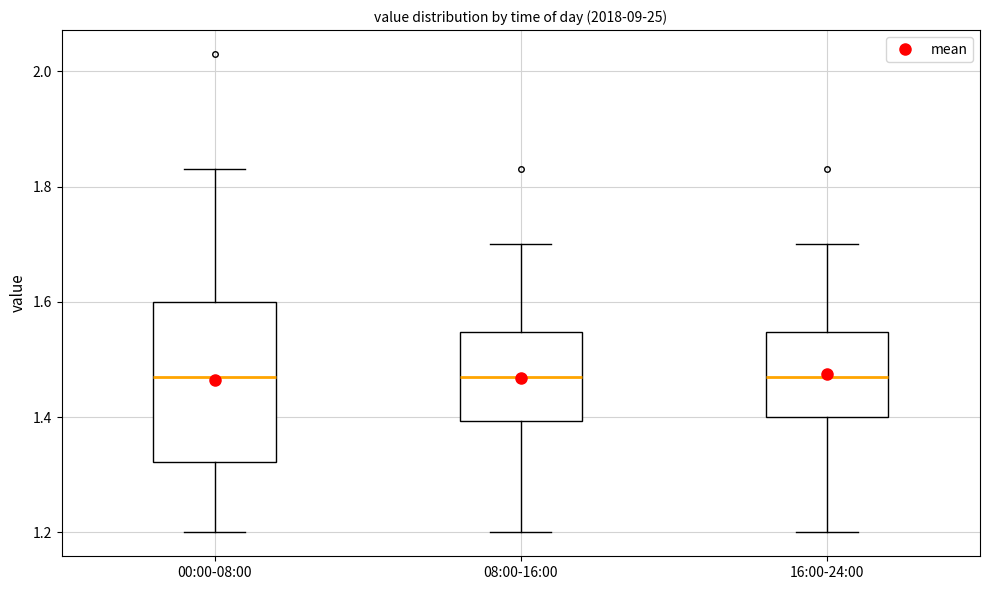

Reading left to right, transcribe this box plot: for each box, give where its median line is, the range the box spans, and where its two whiskers end, as read against the y-axis. The values are not printed on the chart, so give them approximately, as read against the axis.

00:00-08:00: median 1.48, box 1.32 to 1.60, whiskers 1.20 to 1.84
08:00-16:00: median 1.48, box 1.40 to 1.54, whiskers 1.20 to 1.70
16:00-24:00: median 1.48, box 1.40 to 1.54, whiskers 1.20 to 1.70